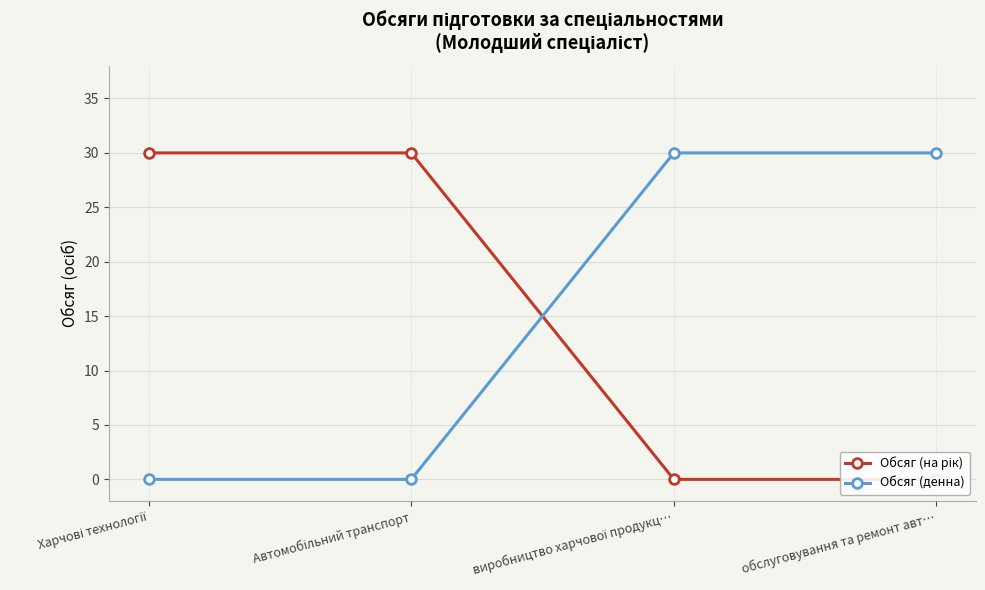

What are all the series names shown in the legend?

Обсяг (на рік), Обсяг (денна)